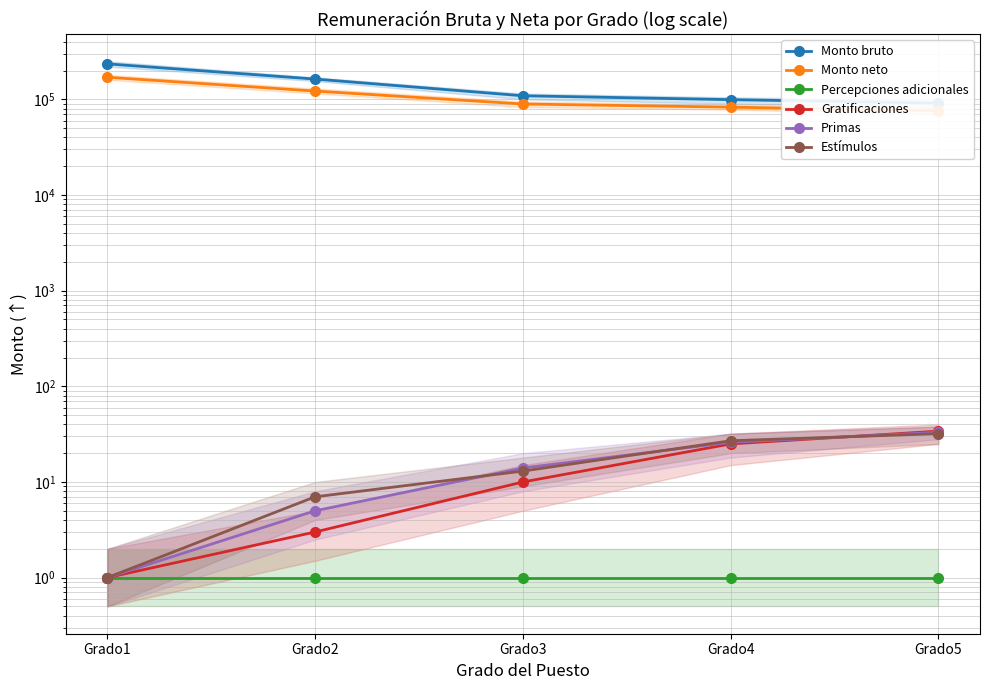

Which category has the lowest value across all series?

Grado1